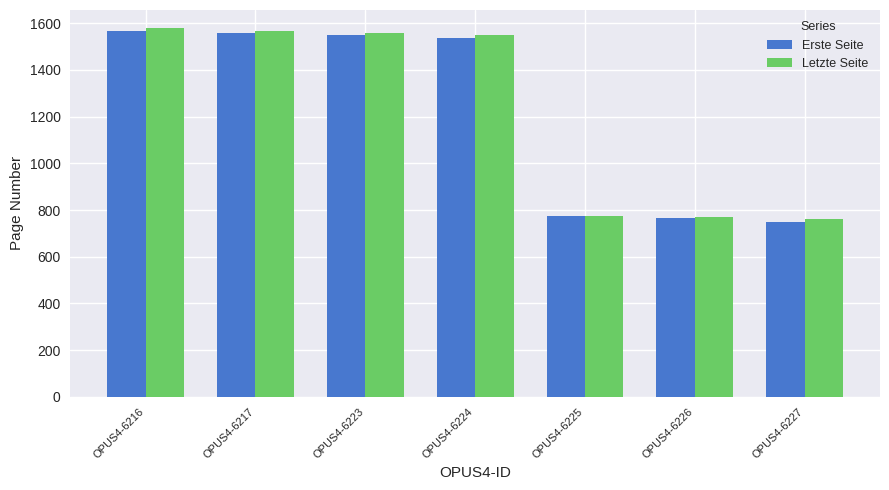

Between OPUS4-6224 and OPUS4-6225, which series saw the biggest shift?

Letzte Seite